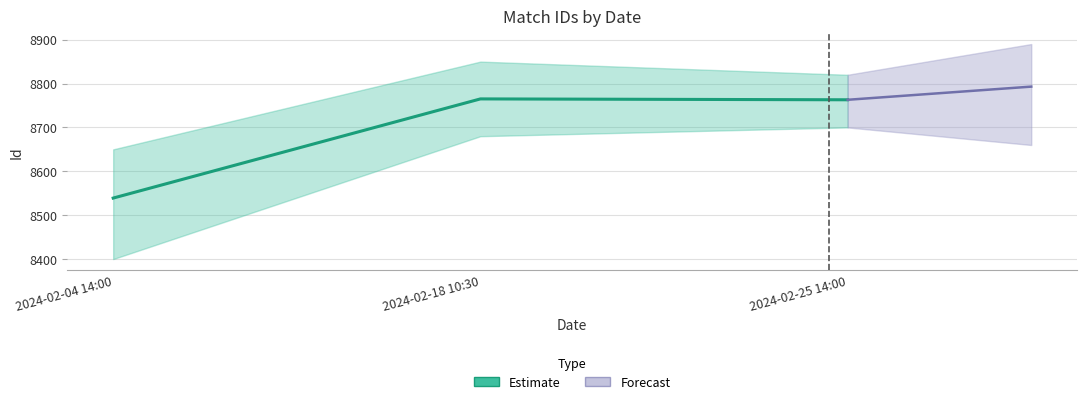

What is the difference between the values at 2024-02-18 10:30 and 2024-02-04 14:00?

226